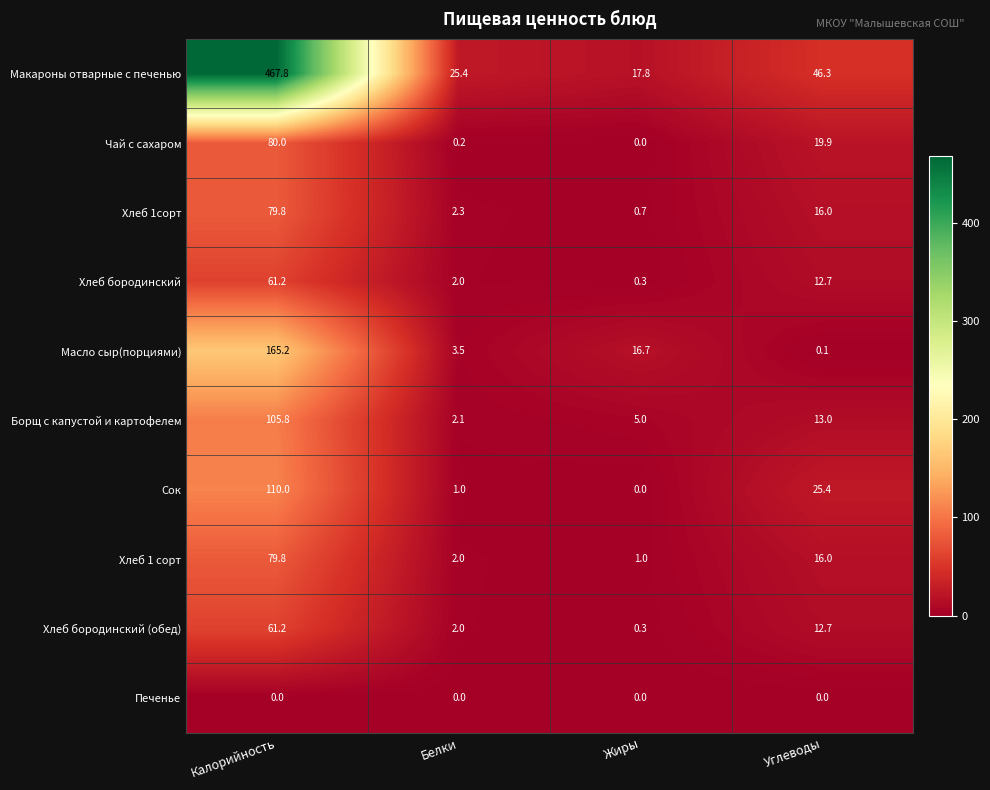

What is the spread (max minus min) of values at Калорийность?

467.8